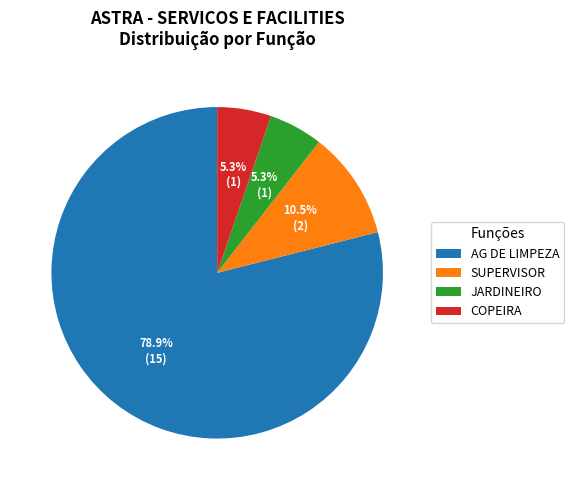

Which slice represents more than half of the pie?

AG DE LIMPEZA